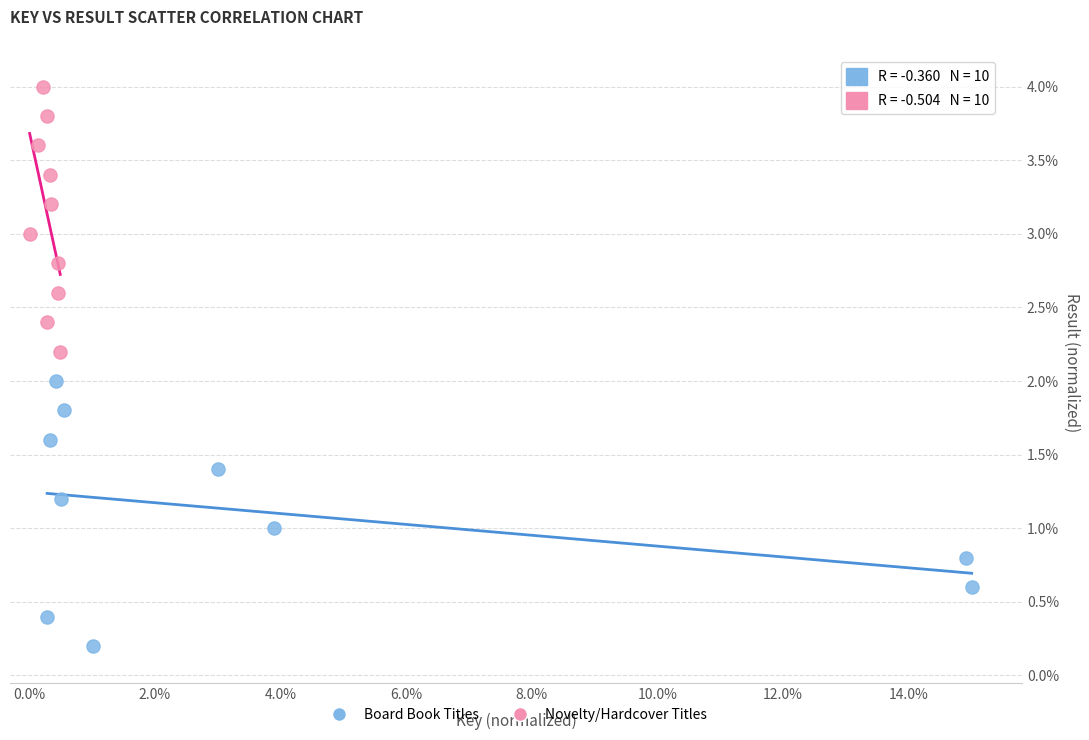

Which series reaches the maximum Y coordinate?

Novelty/Hardcover Titles